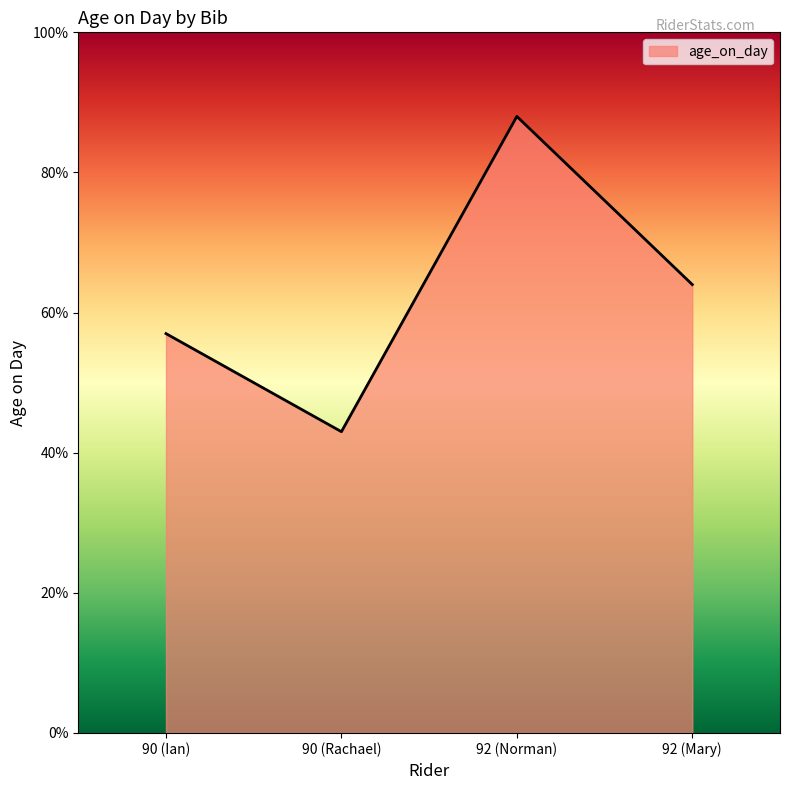

Reading left to right, extract all data points from this chart.

57	43	88	64